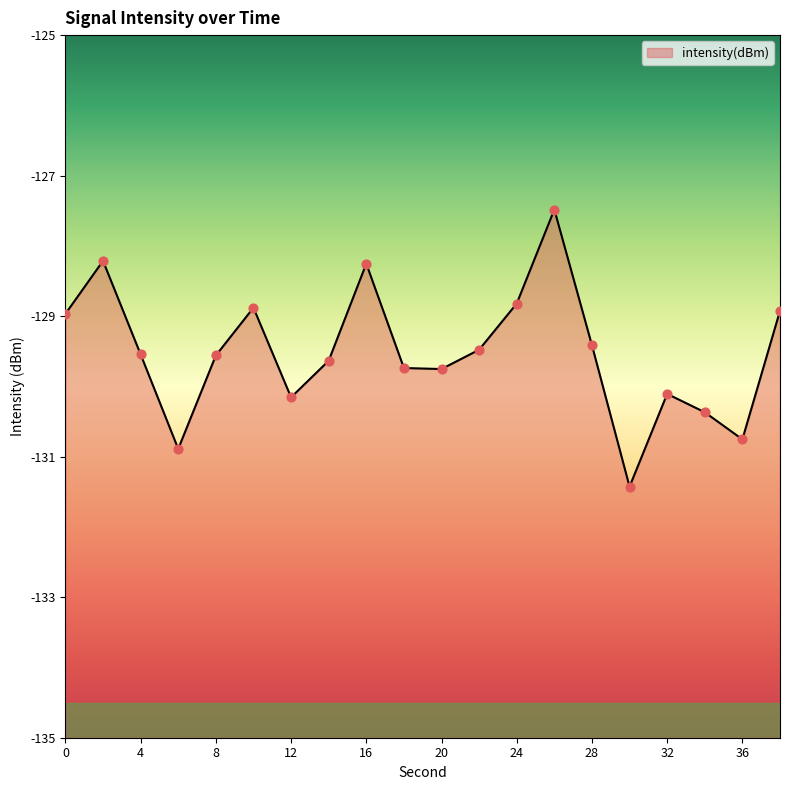

What is the change in value from 28 to 30?

-2.0